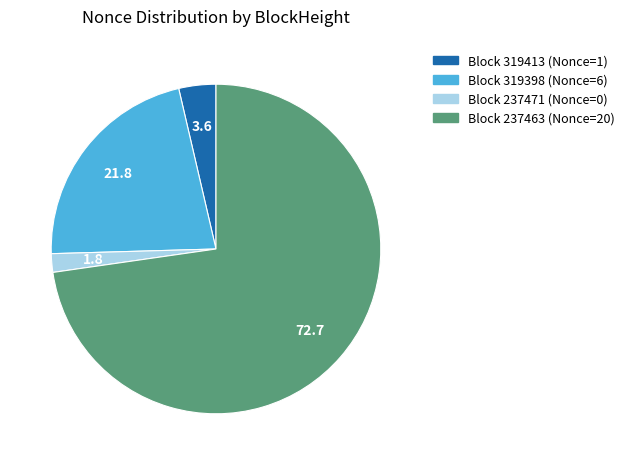

Count the number of slices in the pie.

4